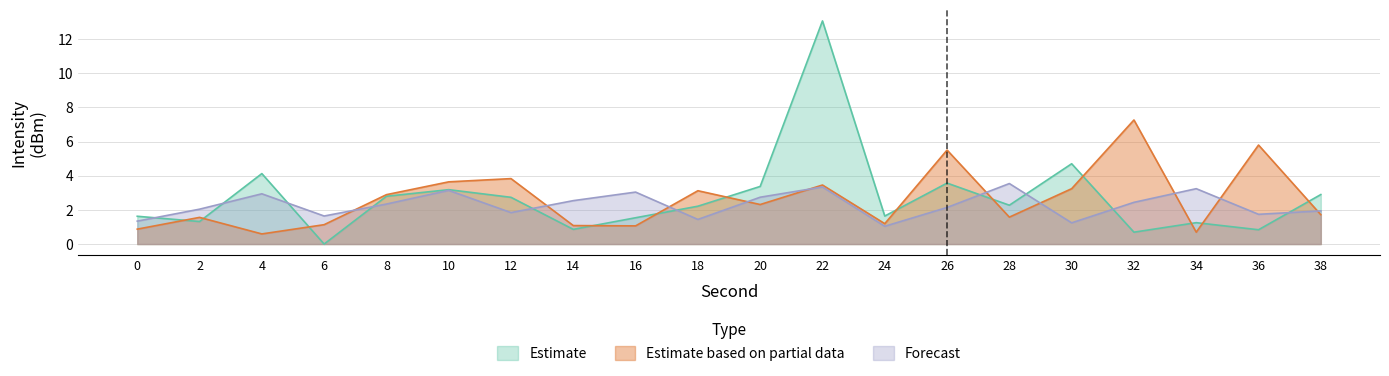

In Forecast, how many points are lower than both neighbors (excluding endpoints)?

6